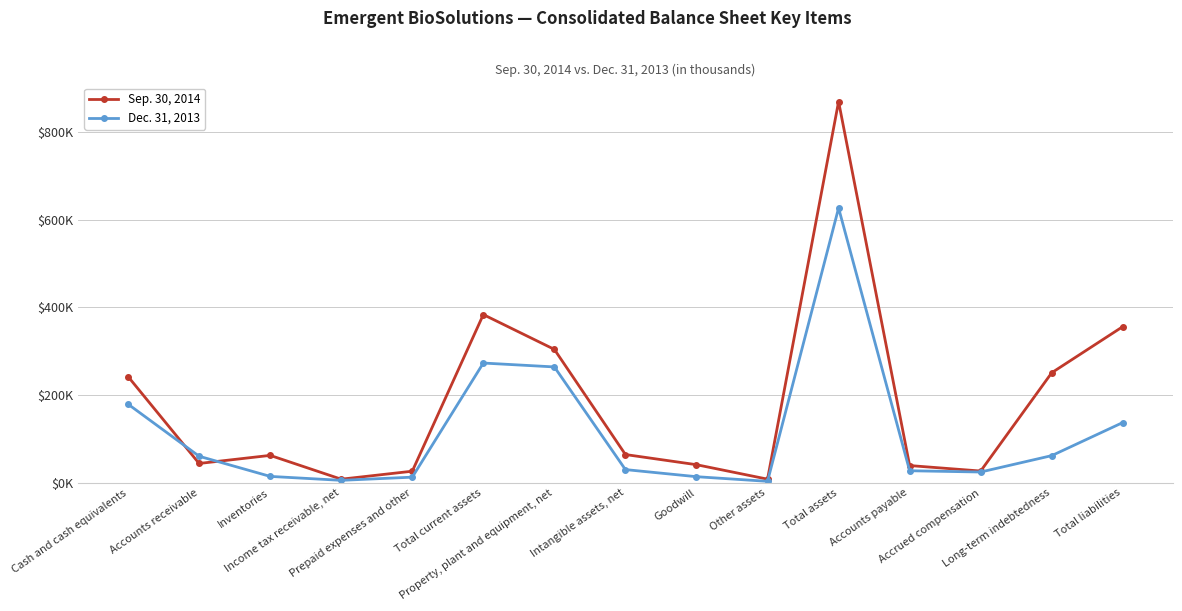

What is the difference between the maximum and minimum values in the Dec. 31, 2013 series?

623257